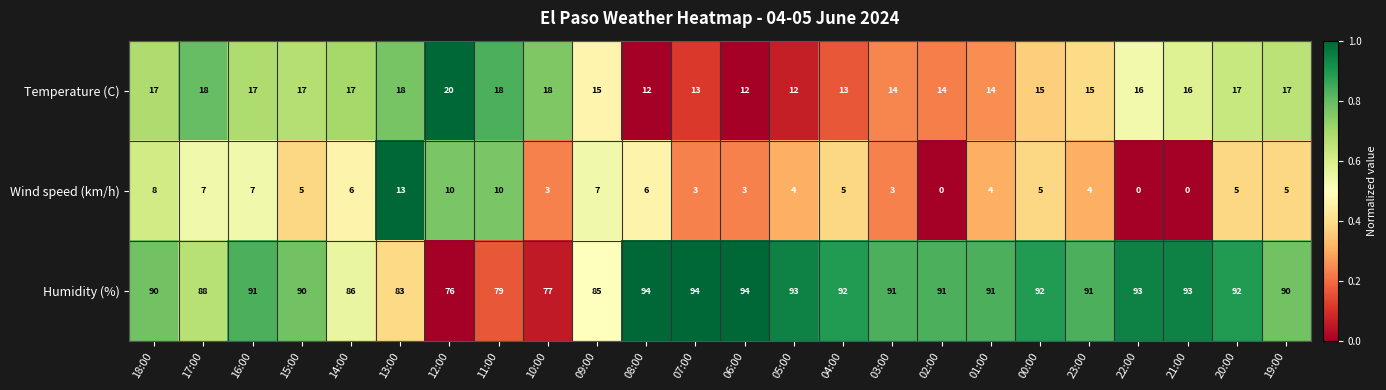

At which label does Wind speed (km/h) first exceed 5?

18:00